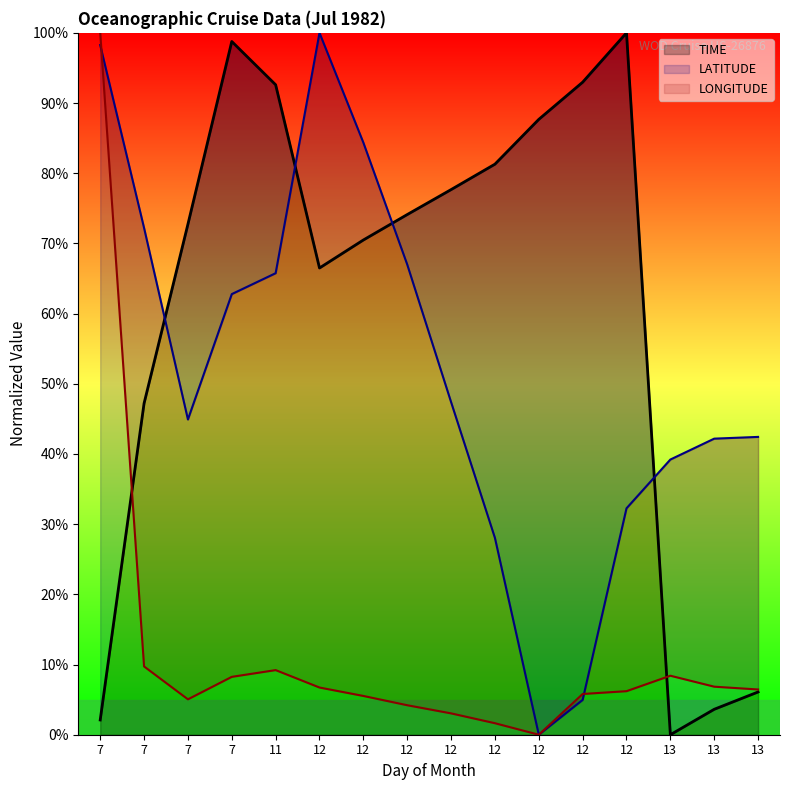

Which series changed the most between 12 and 13?

TIME